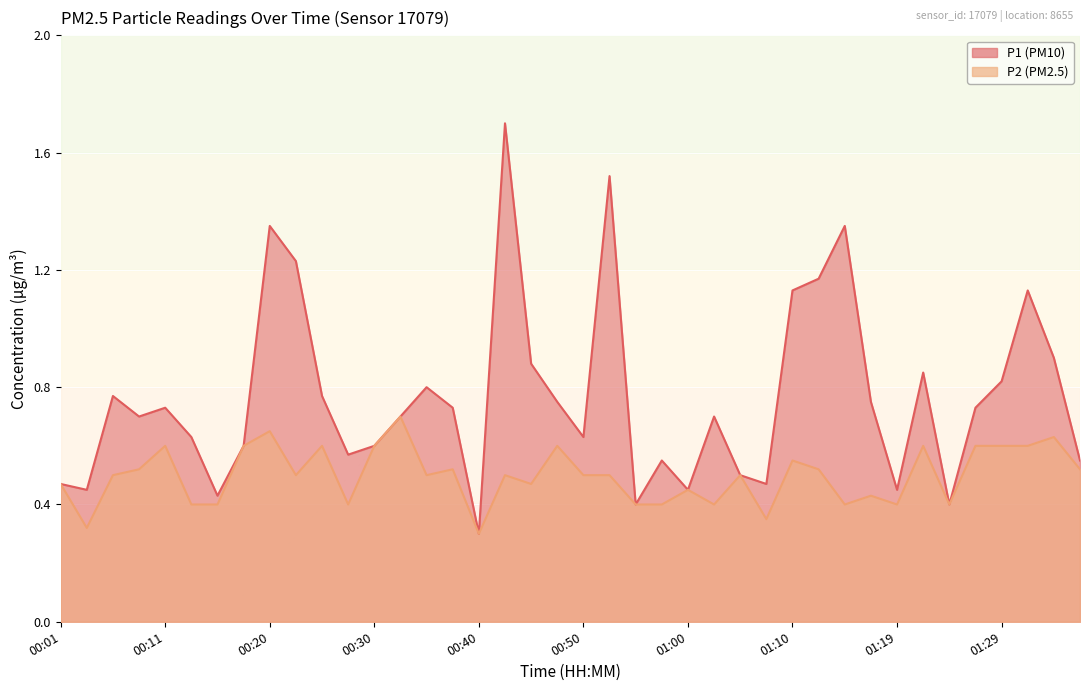

The P2 series shows 0.3 at 00:25. True or false?

False